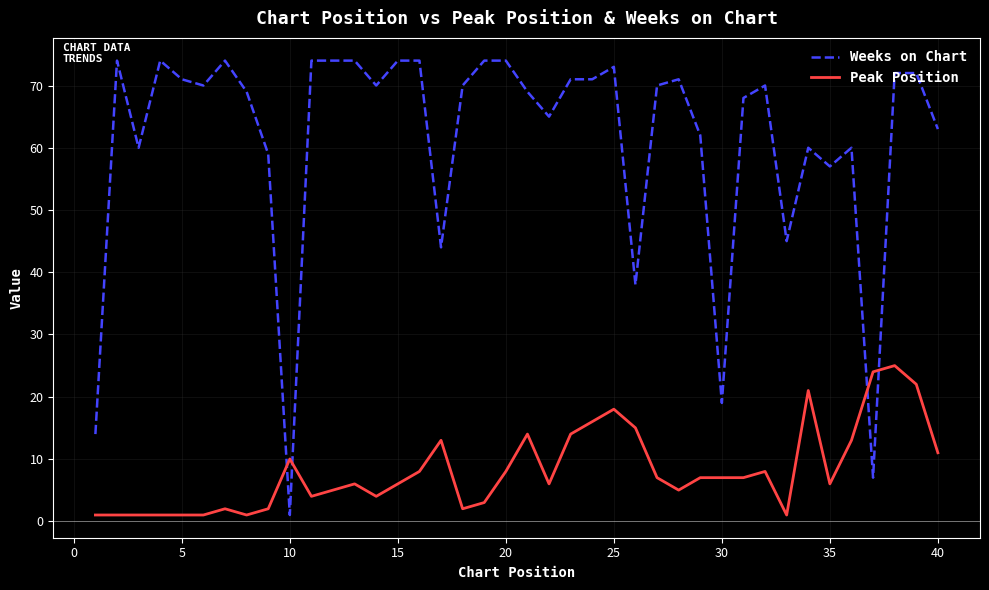

Rank the series by their maximum value, from highest to lowest.

Weeks on Chart, Peak Position